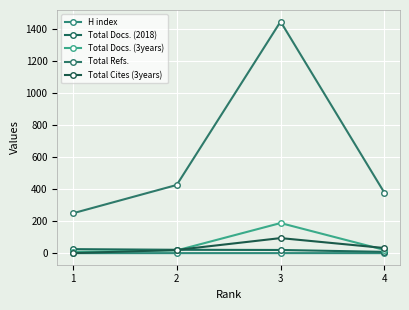

Is it true that Total Cites (3years) equals 46.6 at 4?

False